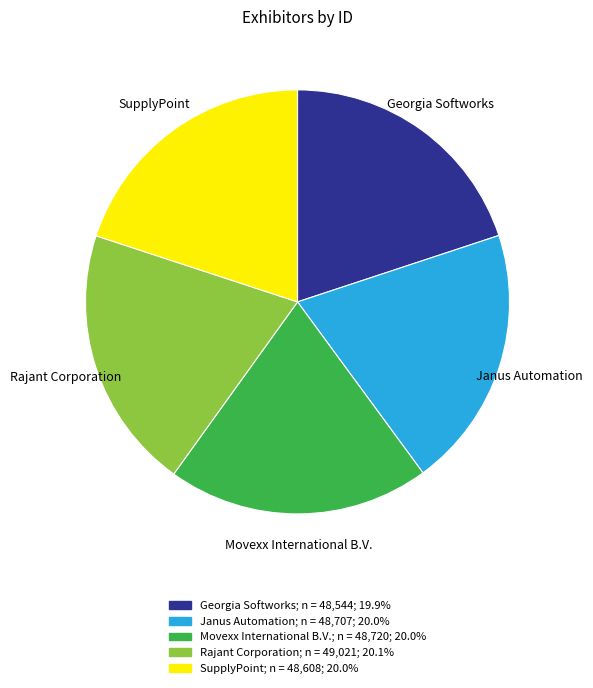

Is the sum of Movexx International B.V. and Rajant Corporation greater than half?

No